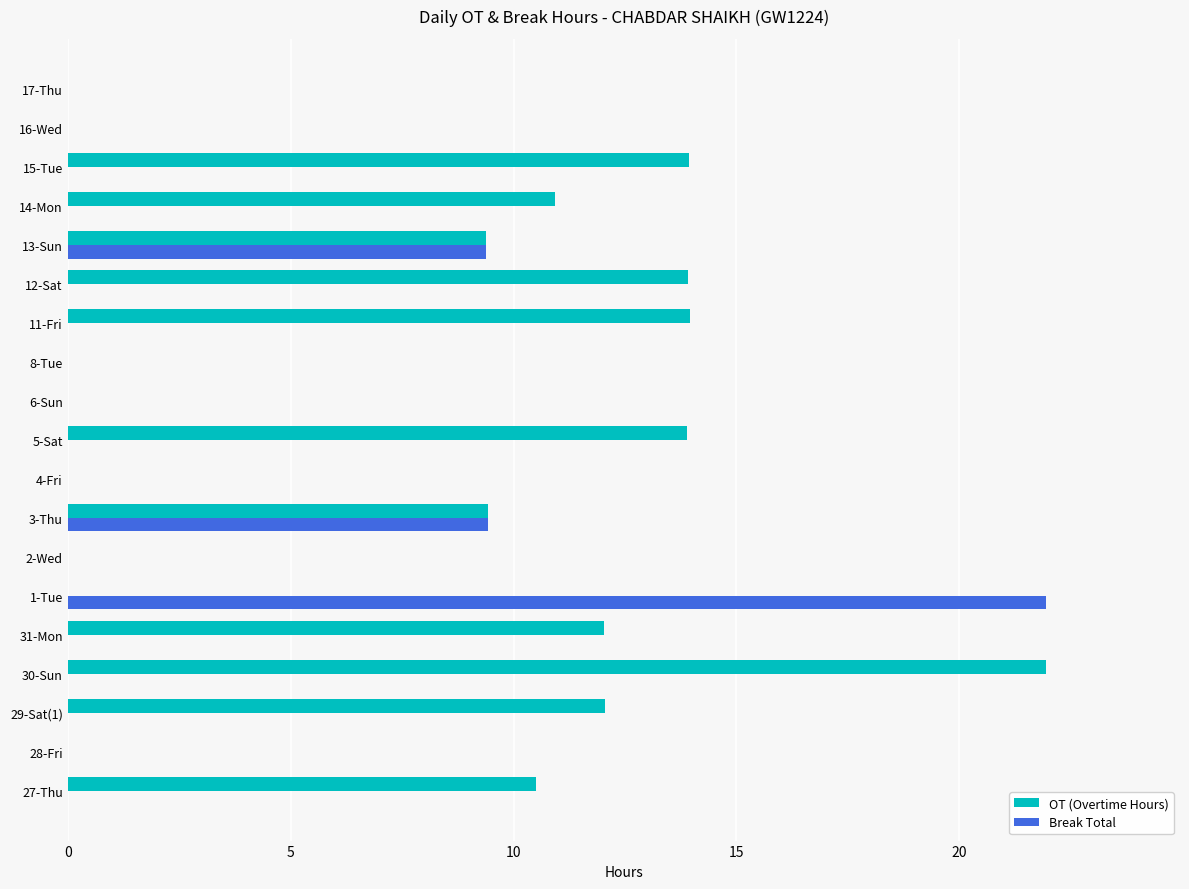

What is the total value across all series at 5-Sat?

13.9